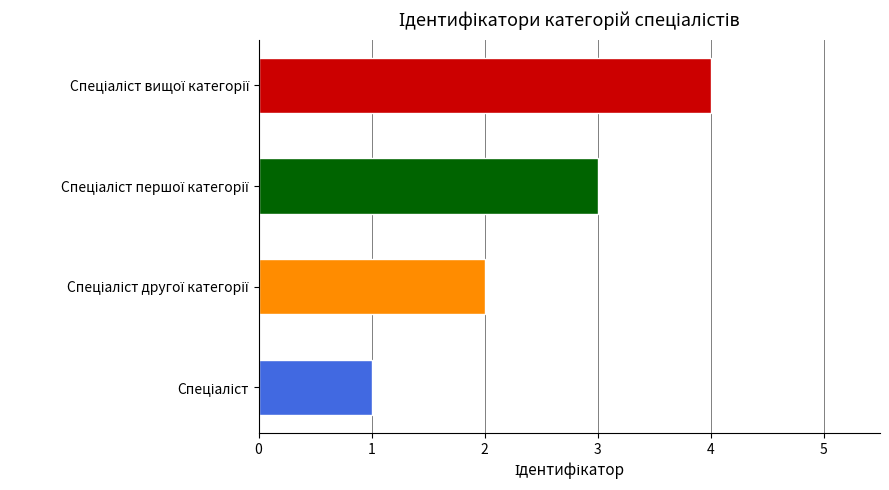

What is the greatest value displayed?

4